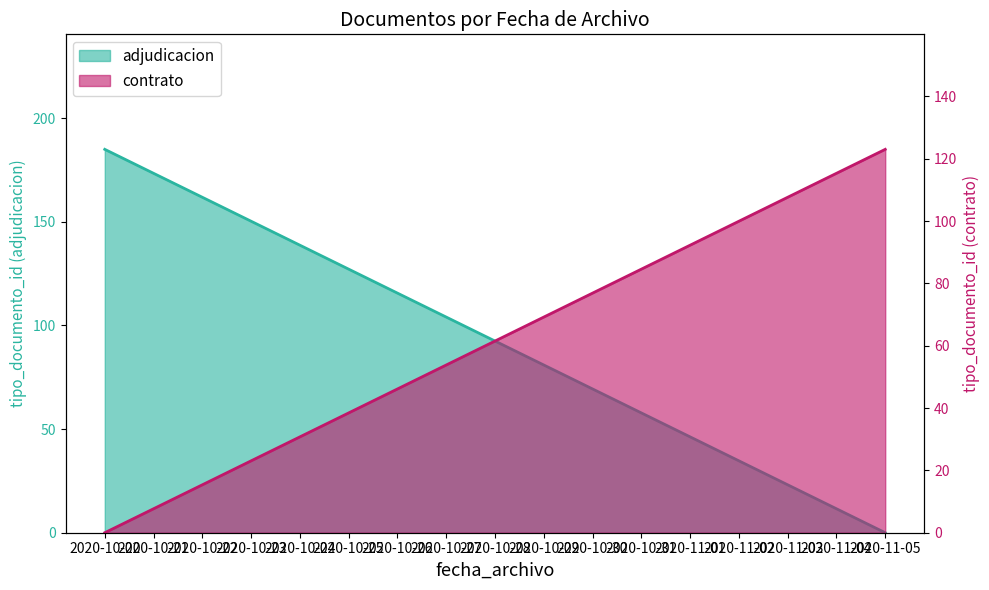

Reading right to left, extract all data points from this chart.

adjudicacion: 0	185
contrato: 123	0